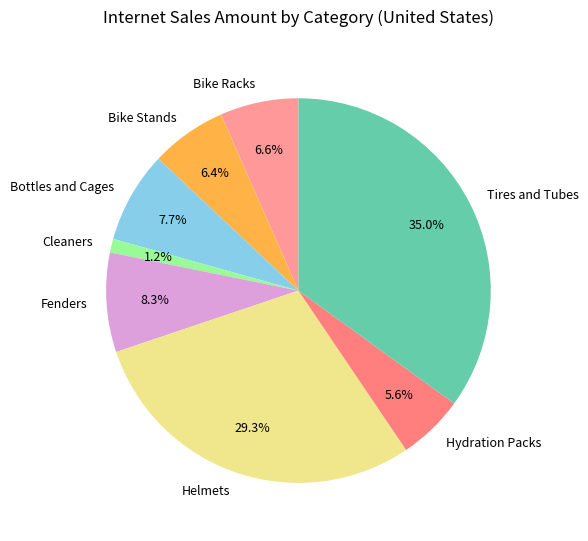

How many slices are in this pie chart?

8